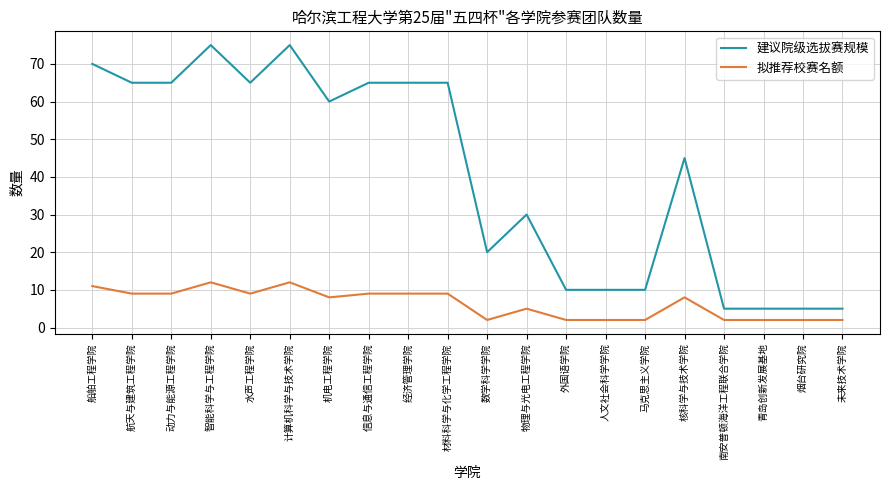

Reading right to left, list all the values displayed in this chart.

建议院级选拔赛规模: 未来技术学院=5	烟台研究院=5	青岛创新发展基地=5	南安普顿海洋工程联合学院=5	核科学与技术学院=45	马克思主义学院=10	人文社会科学学院=10	外国语学院=10	物理与光电工程学院=30	数学科学学院=20	材料科学与化学工程学院=65	经济管理学院=65	信息与通信工程学院=65	机电工程学院=60	计算机科学与技术学院=75	水声工程学院=65	智能科学与工程学院=75	动力与能源工程学院=65	航天与建筑工程学院=65	船舶工程学院=70
拟推荐校赛名额: 未来技术学院=2	烟台研究院=2	青岛创新发展基地=2	南安普顿海洋工程联合学院=2	核科学与技术学院=8	马克思主义学院=2	人文社会科学学院=2	外国语学院=2	物理与光电工程学院=5	数学科学学院=2	材料科学与化学工程学院=9	经济管理学院=9	信息与通信工程学院=9	机电工程学院=8	计算机科学与技术学院=12	水声工程学院=9	智能科学与工程学院=12	动力与能源工程学院=9	航天与建筑工程学院=9	船舶工程学院=11